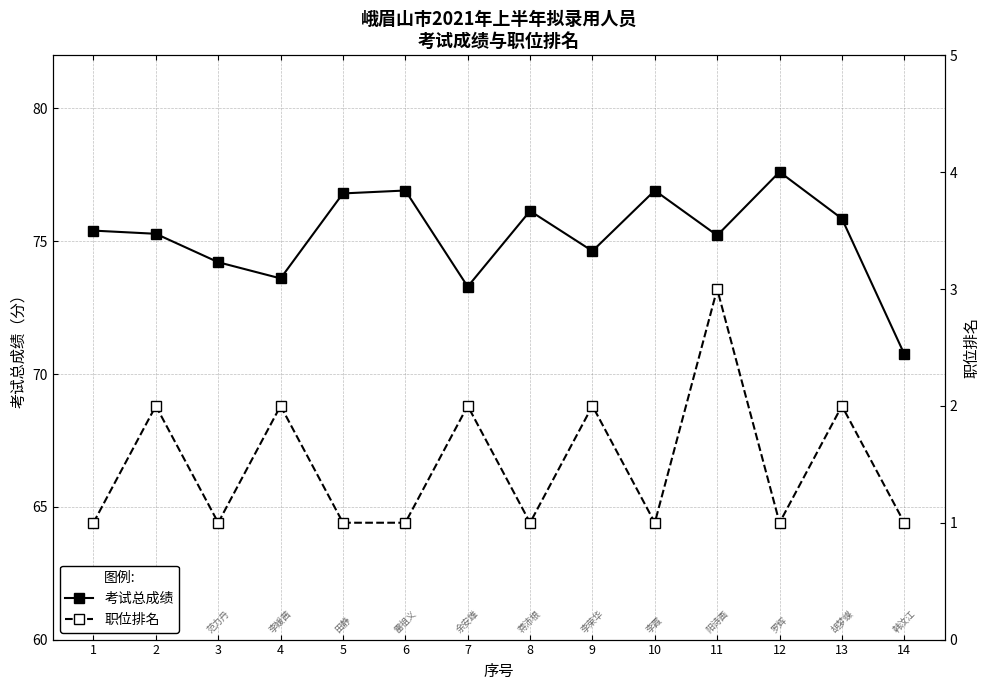

Is this an area chart (filled region under the line)?

No